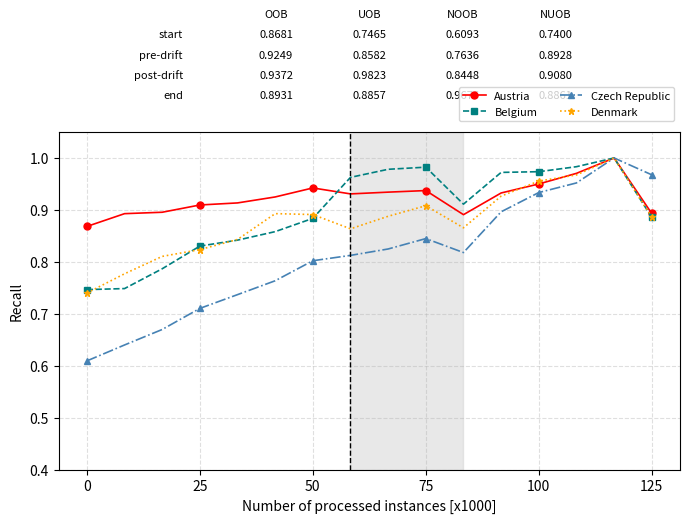

Does the chart have visible grid lines?

Yes